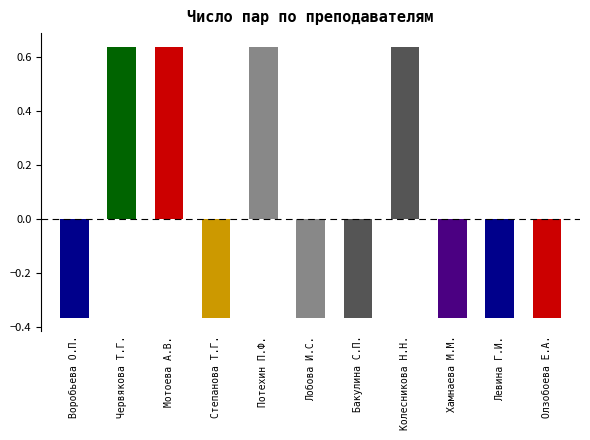

What is the label of the 5th bar from the right?

Бакулина С.П.